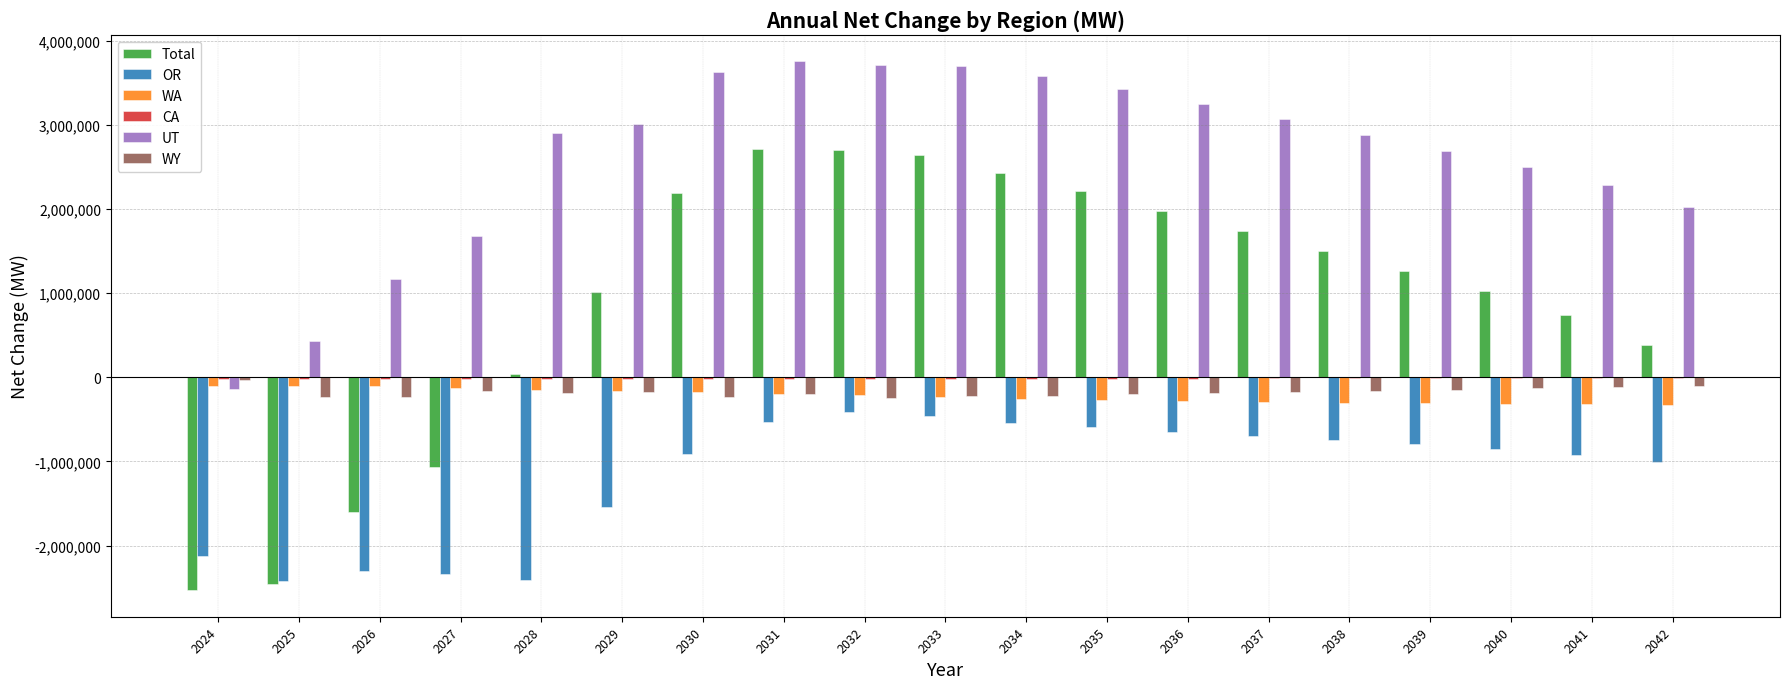

What value does the WY series have at 2042?

-97090